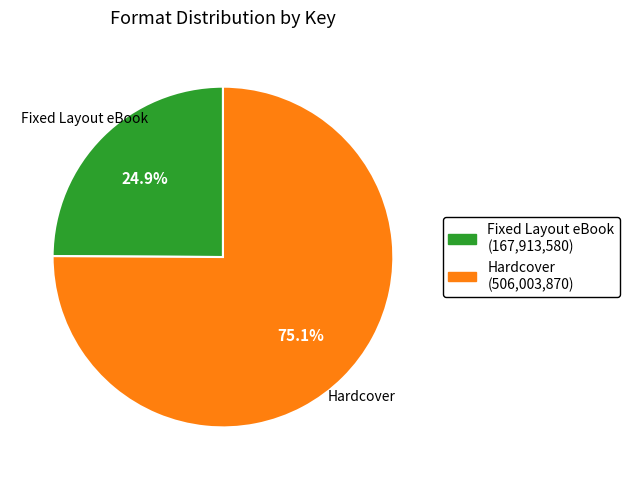

Count the number of slices in the pie.

2